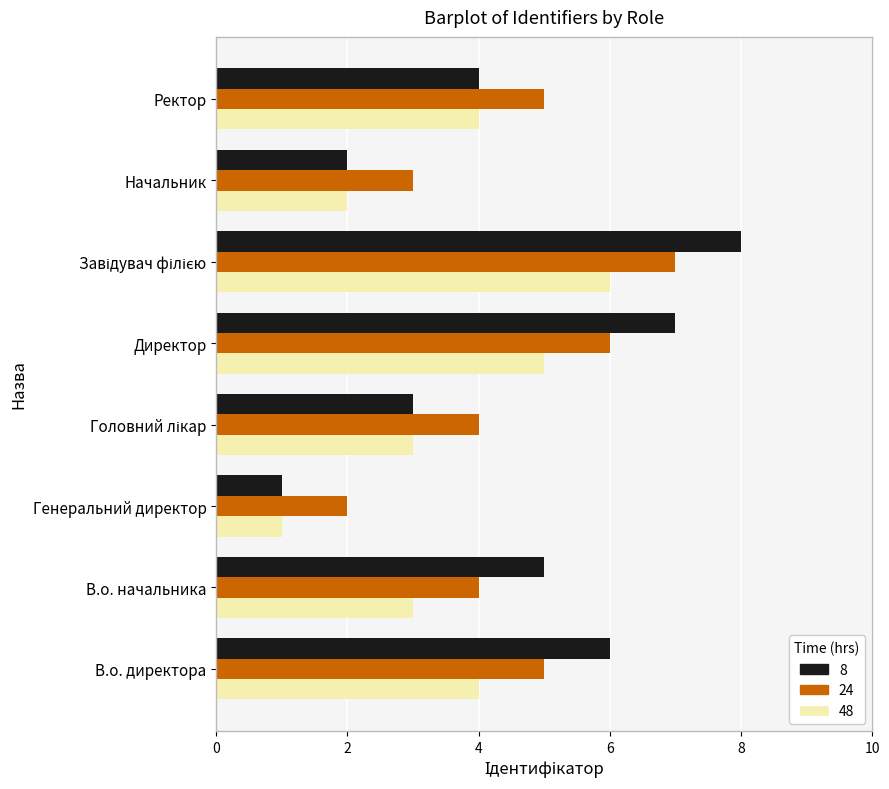

True or false: 48 has a value of 4 at В.о. начальника.

False